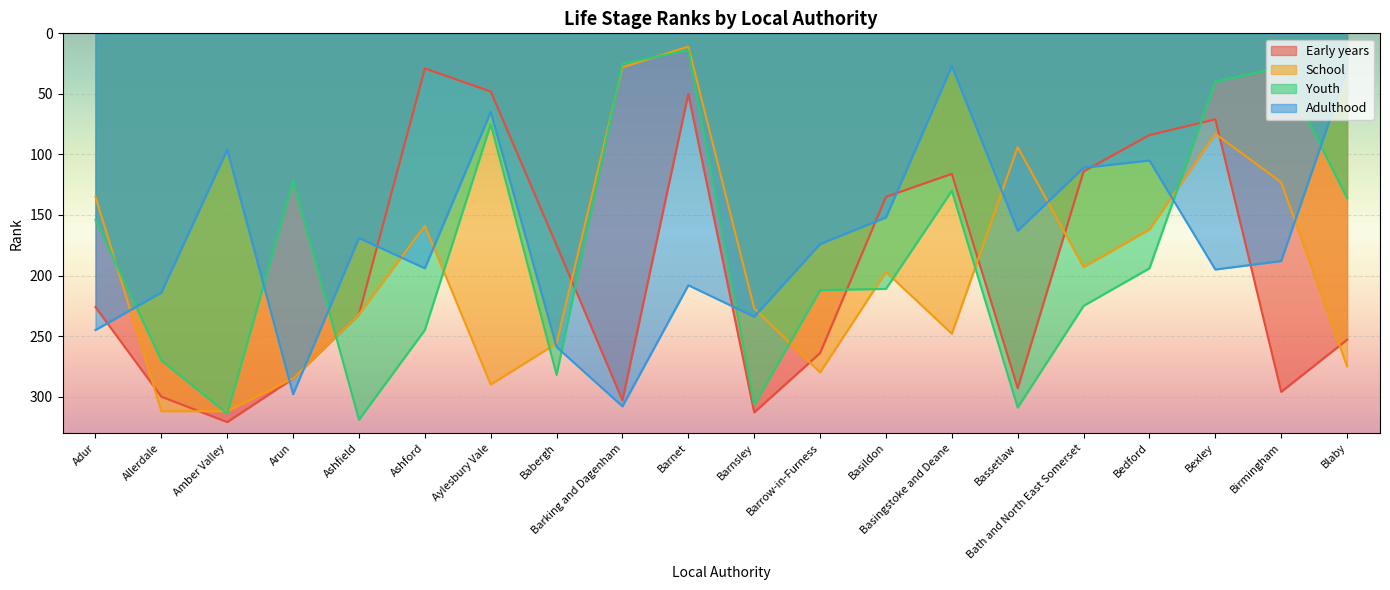

How many interior local peaks does the Early years series have?

5